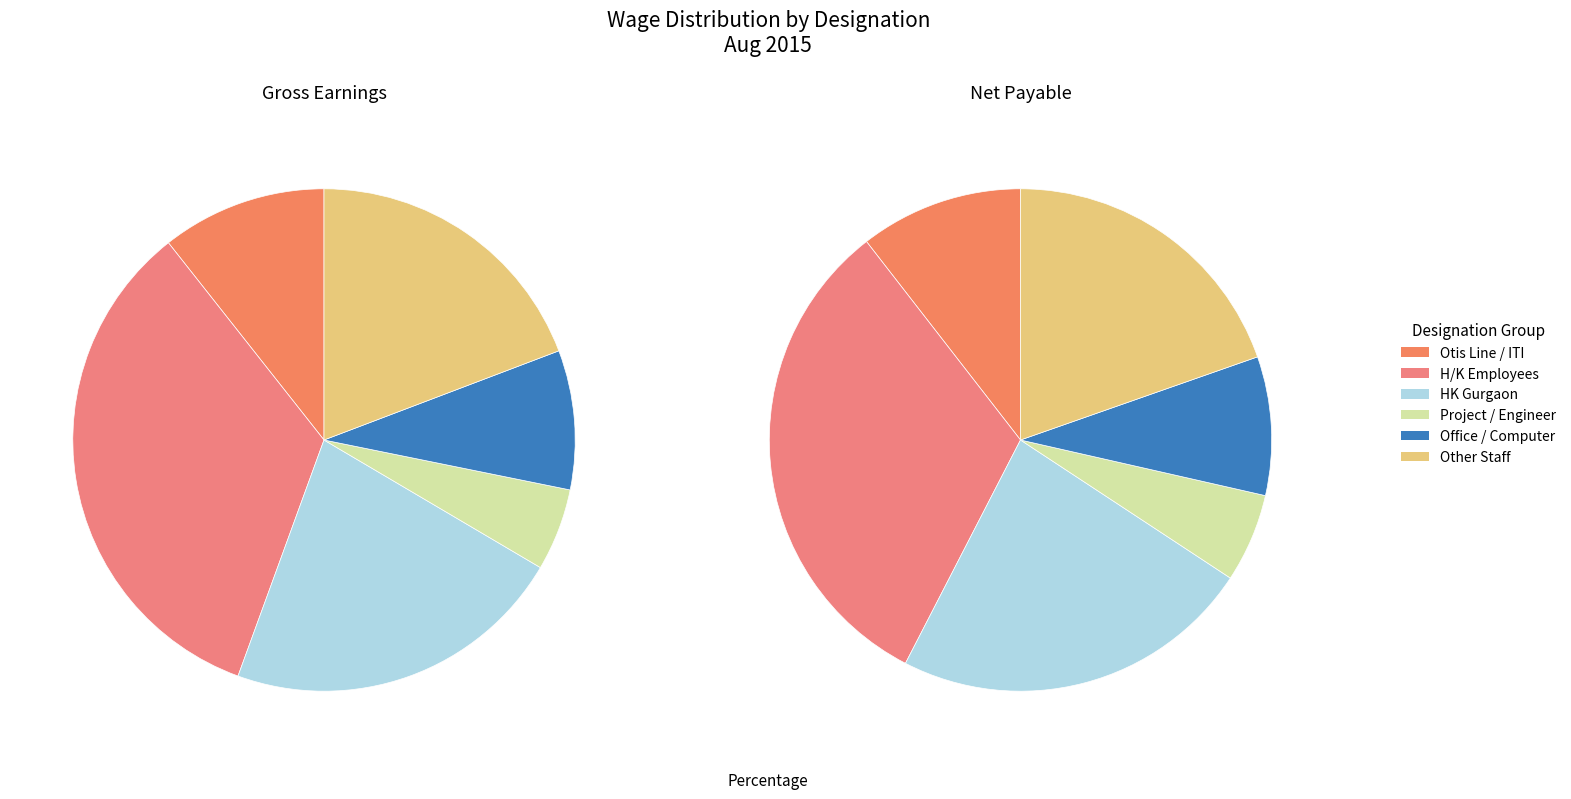

Rank the series by their maximum value, from highest to lowest.

gross_earn, net_payable